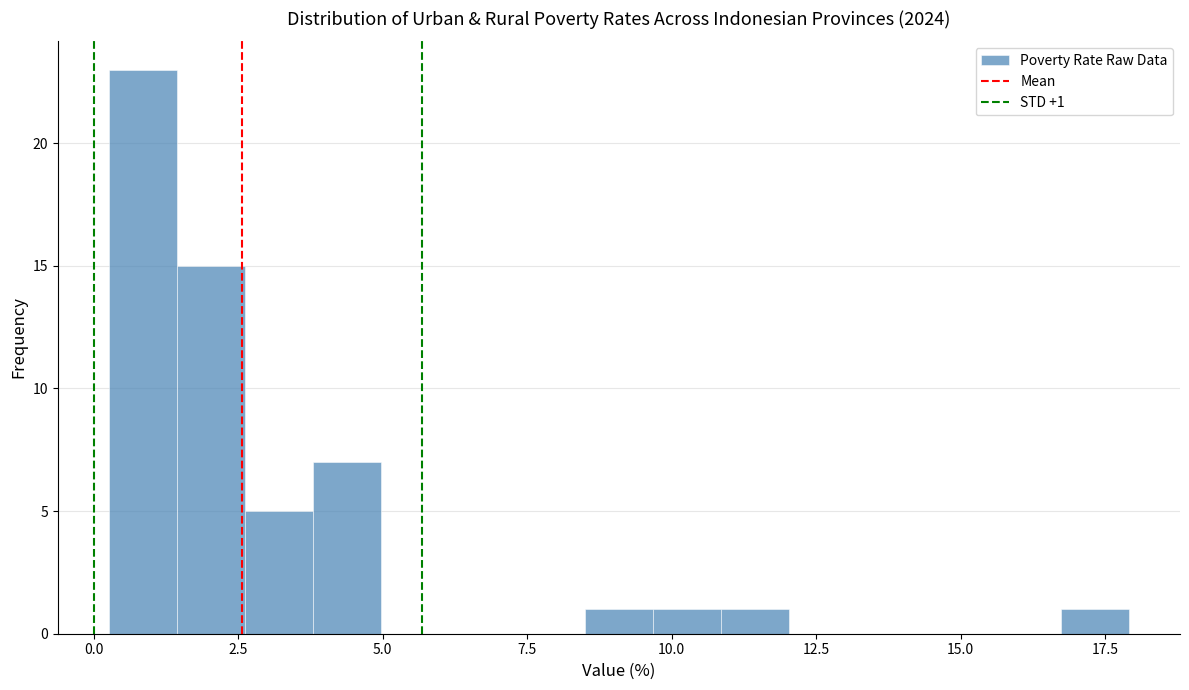

Read against the x-axis, roughly where is the centre of the tallest bar?

1.0